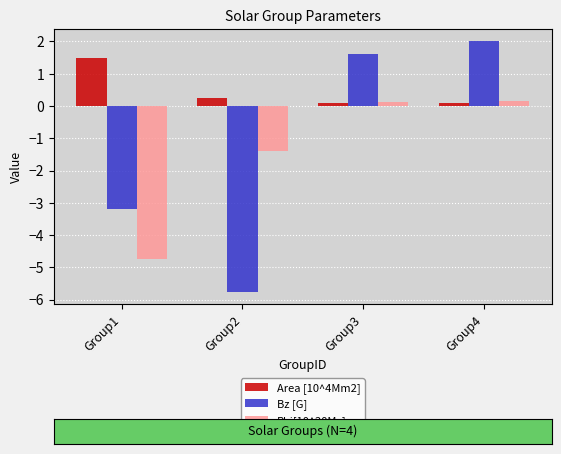

What is the sum of the Bz [G] values at Group1 and Group3?

-1.6